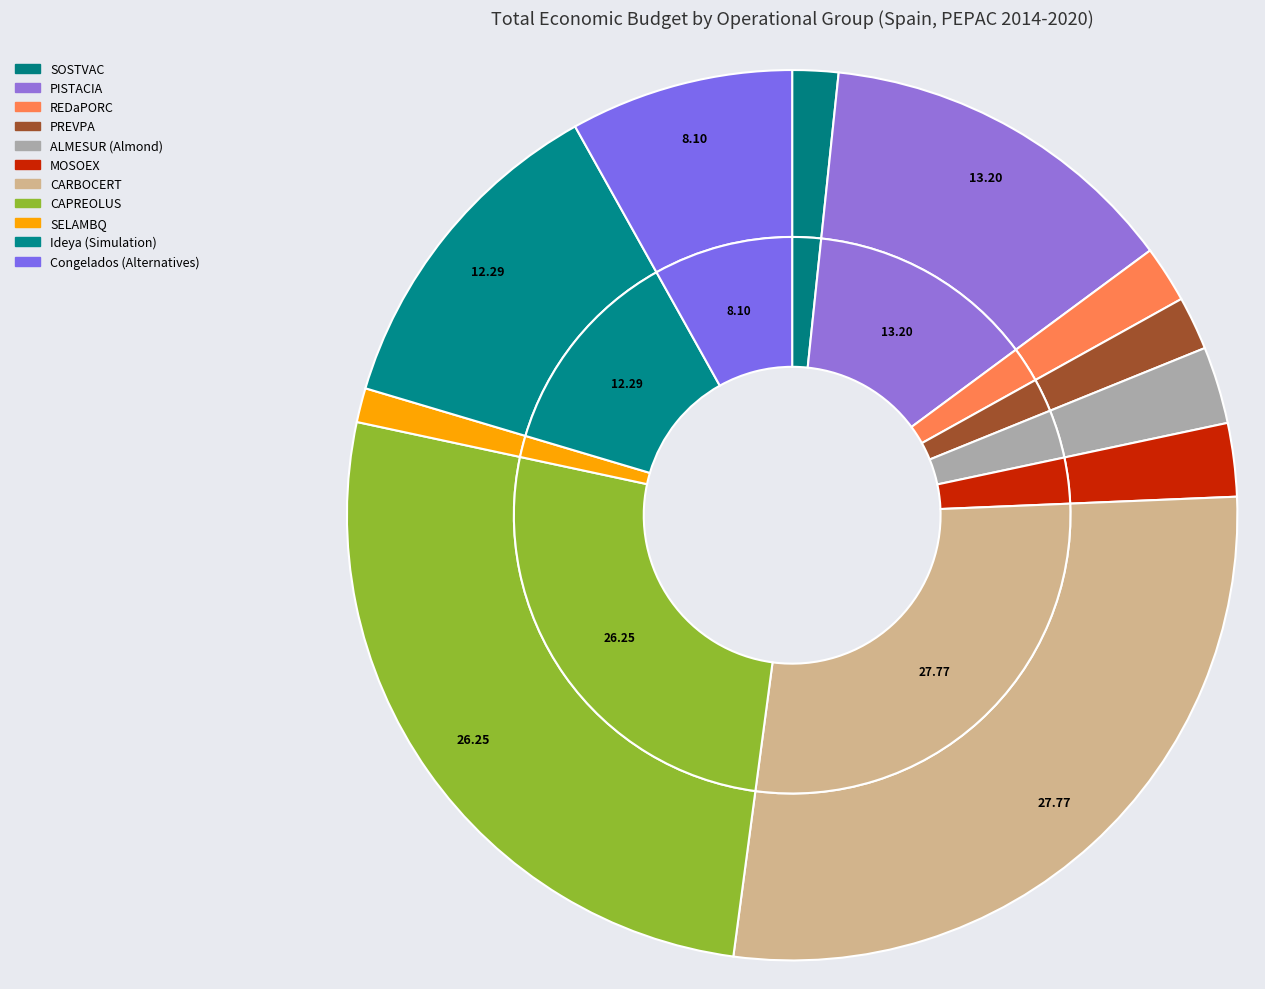

The REDaPORC slice represents 1% of the pie. True or false?

False